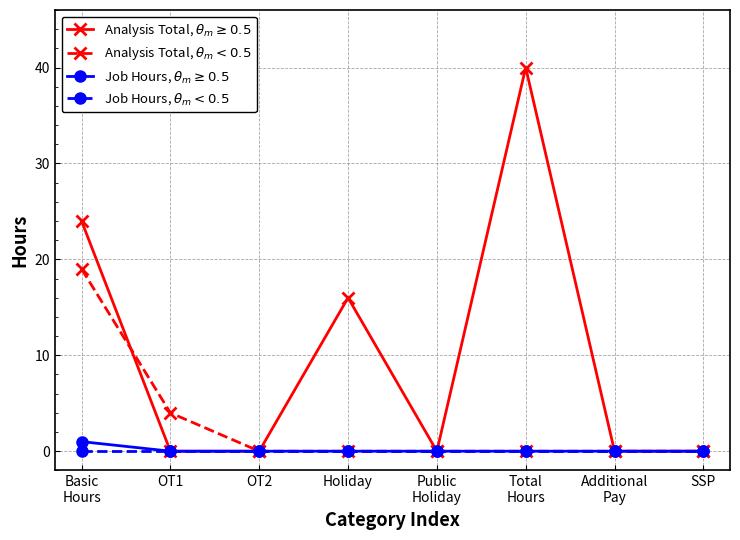

What is the greatest value displayed?

40